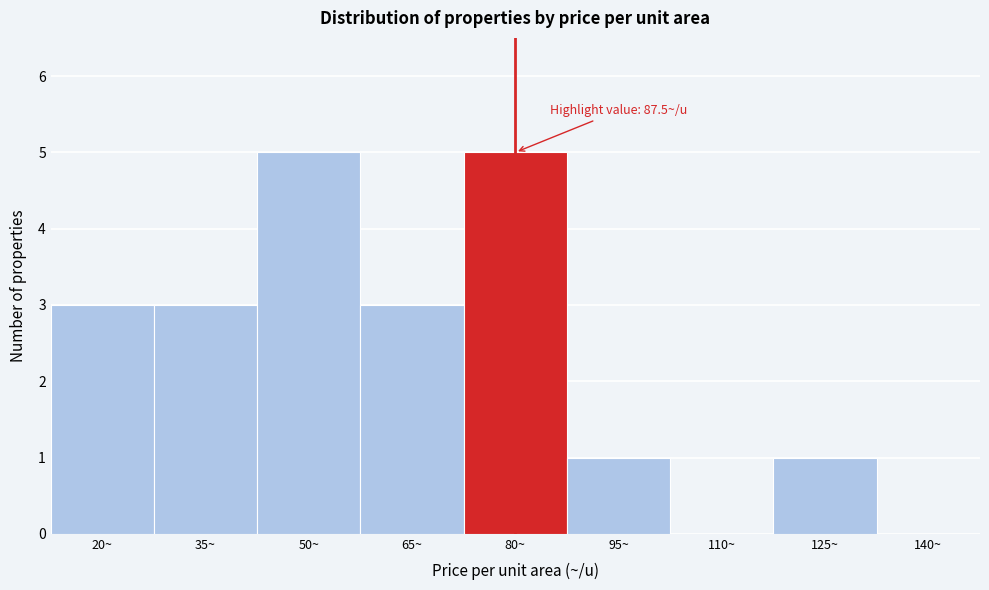

Reading left to right, transcribe all the data shown in this chart.

20~=3	35~=3	50~=5	65~=3	80~=5	95~=1	110~=0	125~=1	140~=0